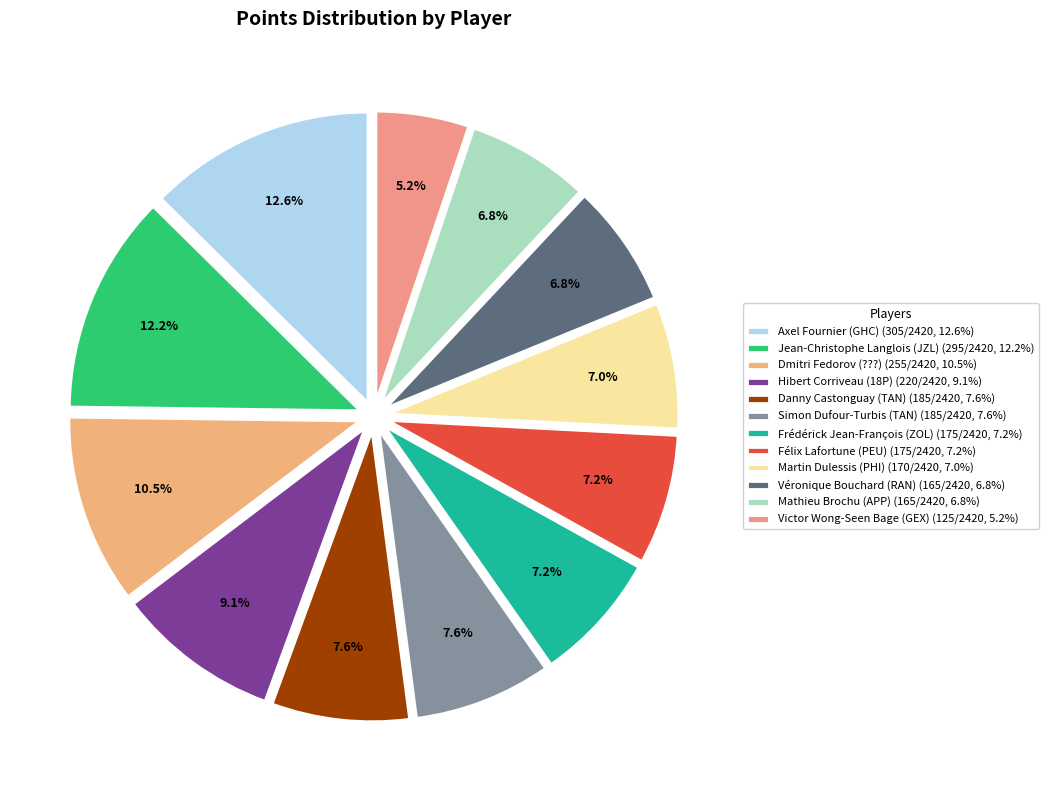

Combined, do Frédérick Jean-François (ZOL) and Mathieu Brochu (APP) account for over 50%?

No